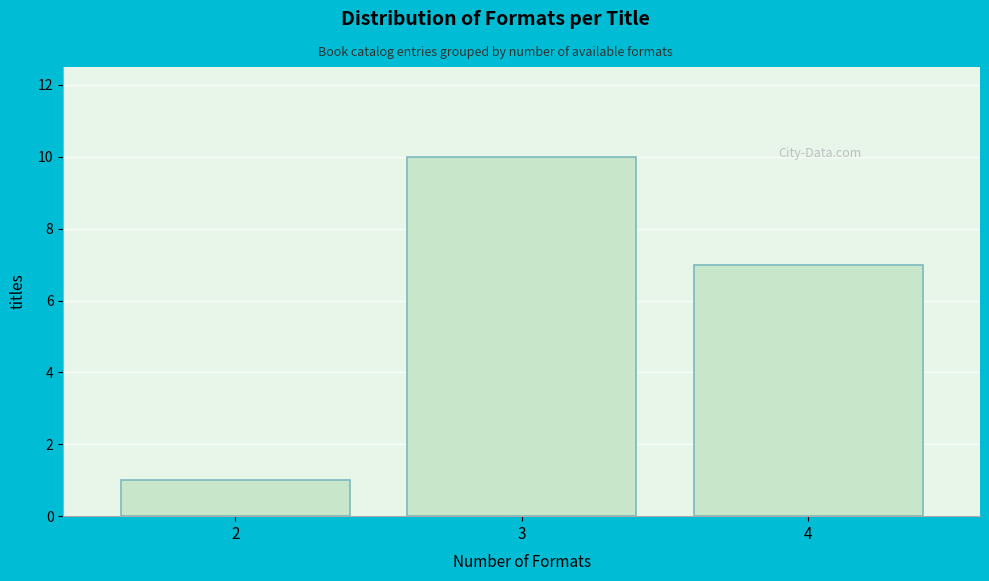

Reading left to right, extract all data points from this chart.

1	10	7